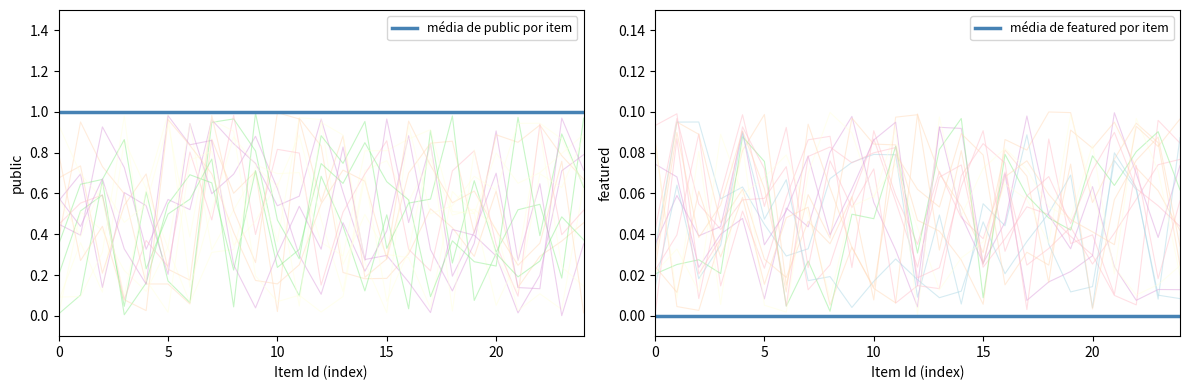

Which series has the largest total across all categories?

média de public por item